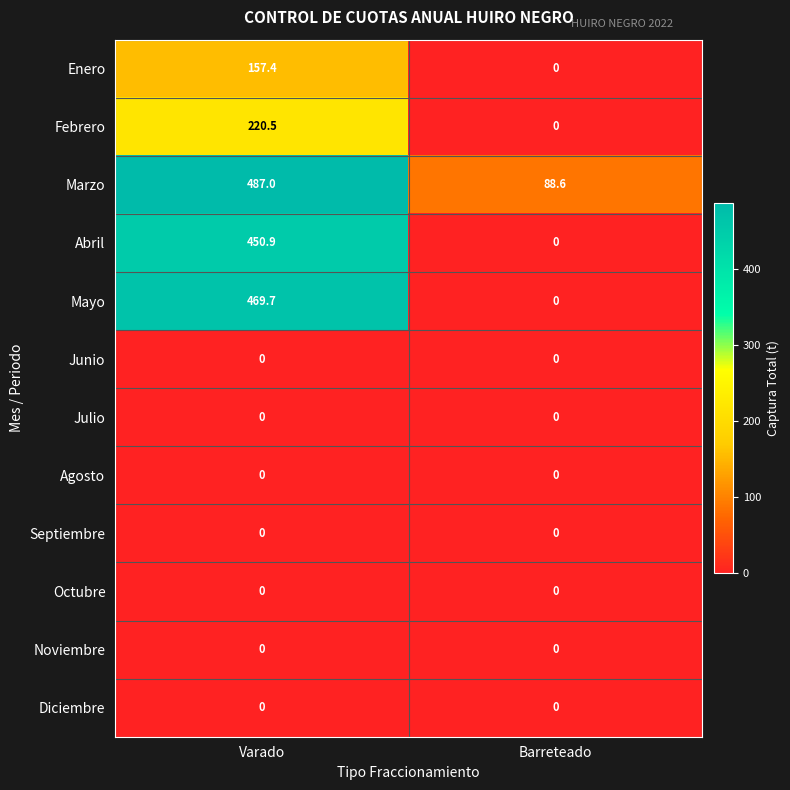

The value of Agosto at Barreteado is 0.0. True or false?

True